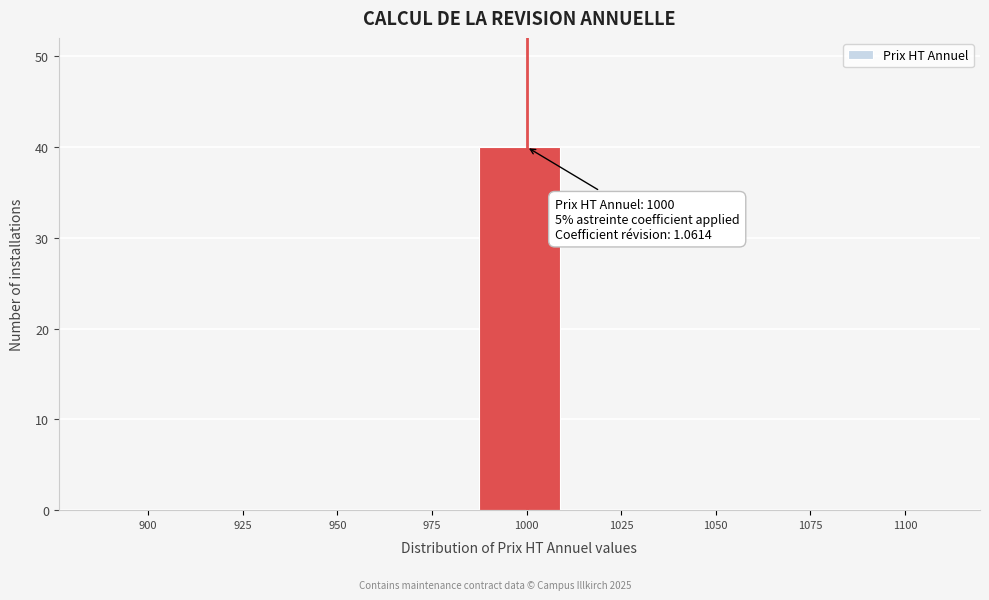

Reading right to left, transcribe all the data shown in this chart.

1100=0	1075=0	1050=0	1025=0	1000=40	975=0	950=0	925=0	900=0